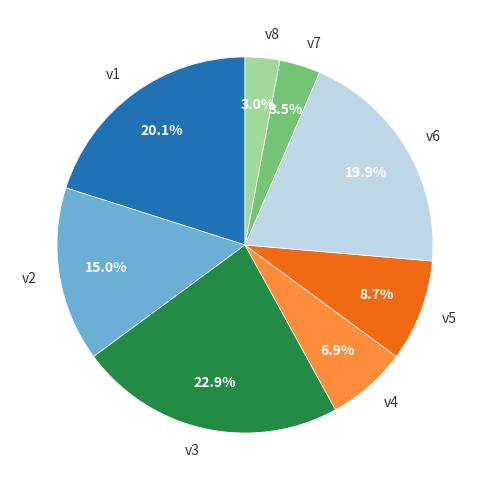

Does v3 represent more than half of the total?

No